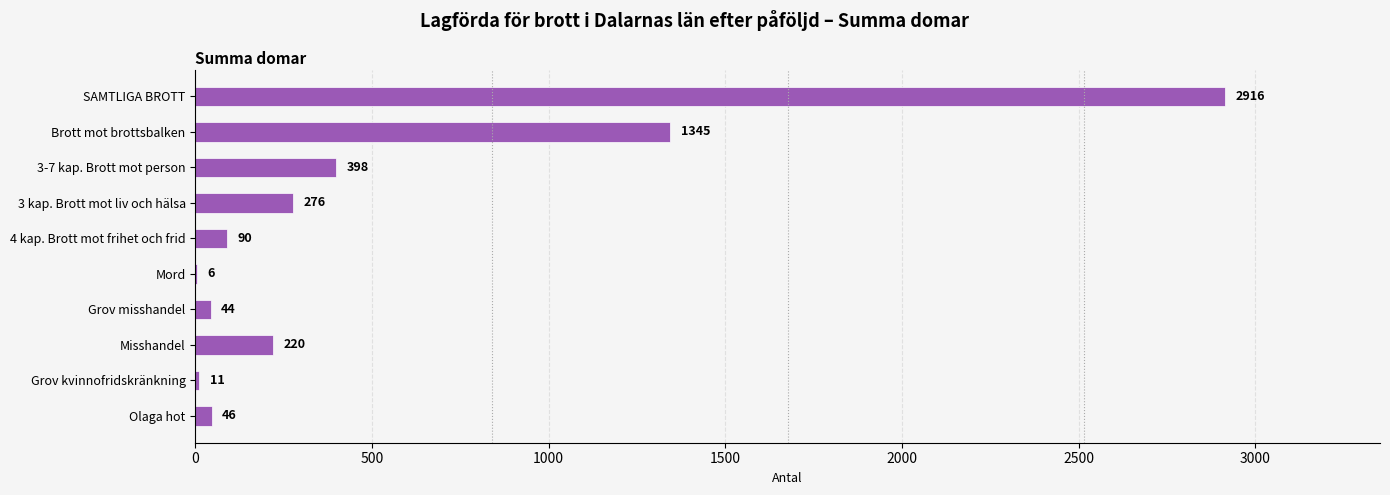

What is the maximum value shown in the chart?

2916